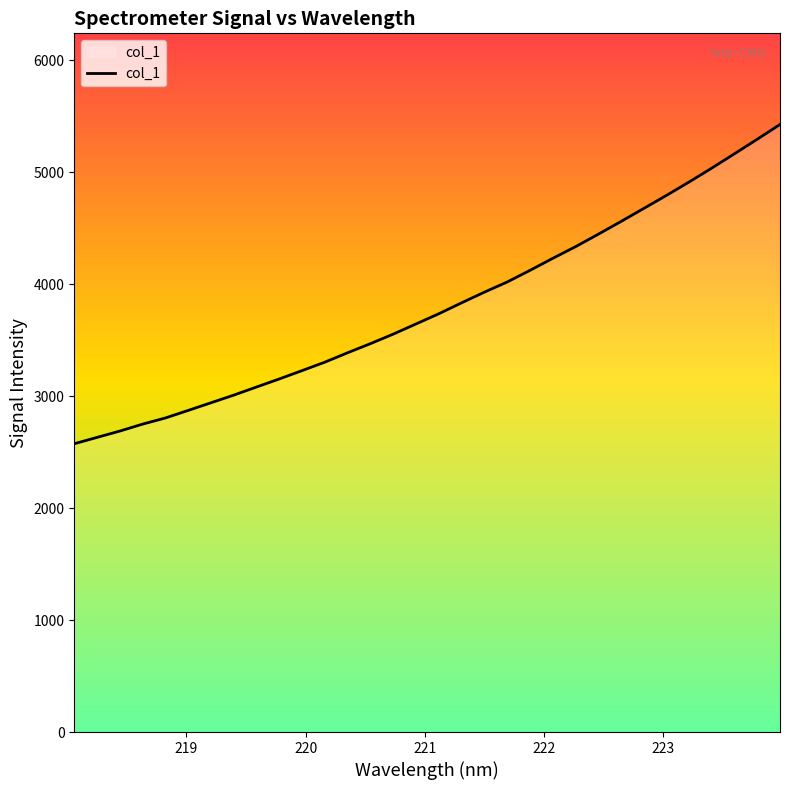

What is the greatest value displayed?

5427.4